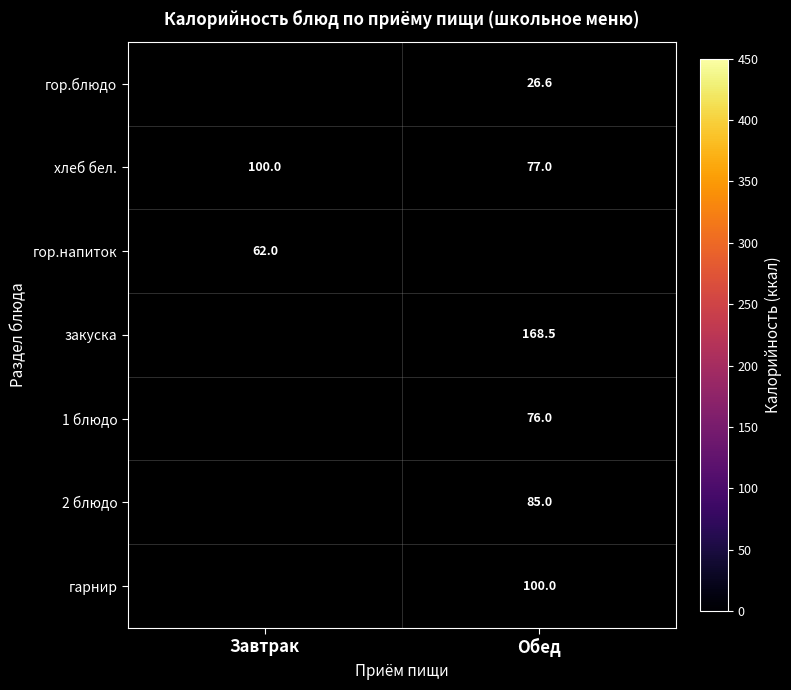

Is the value of гарнир at Обед greater than the value of закуска at Обед?

No